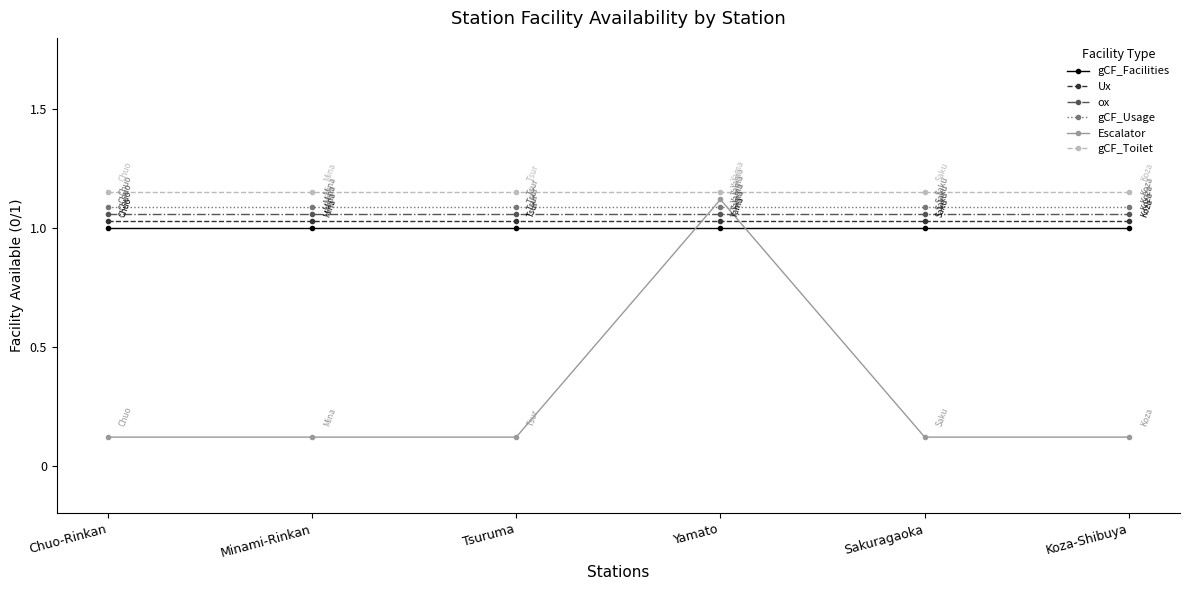

Which series has the largest total across all categories?

gCF_Toilet